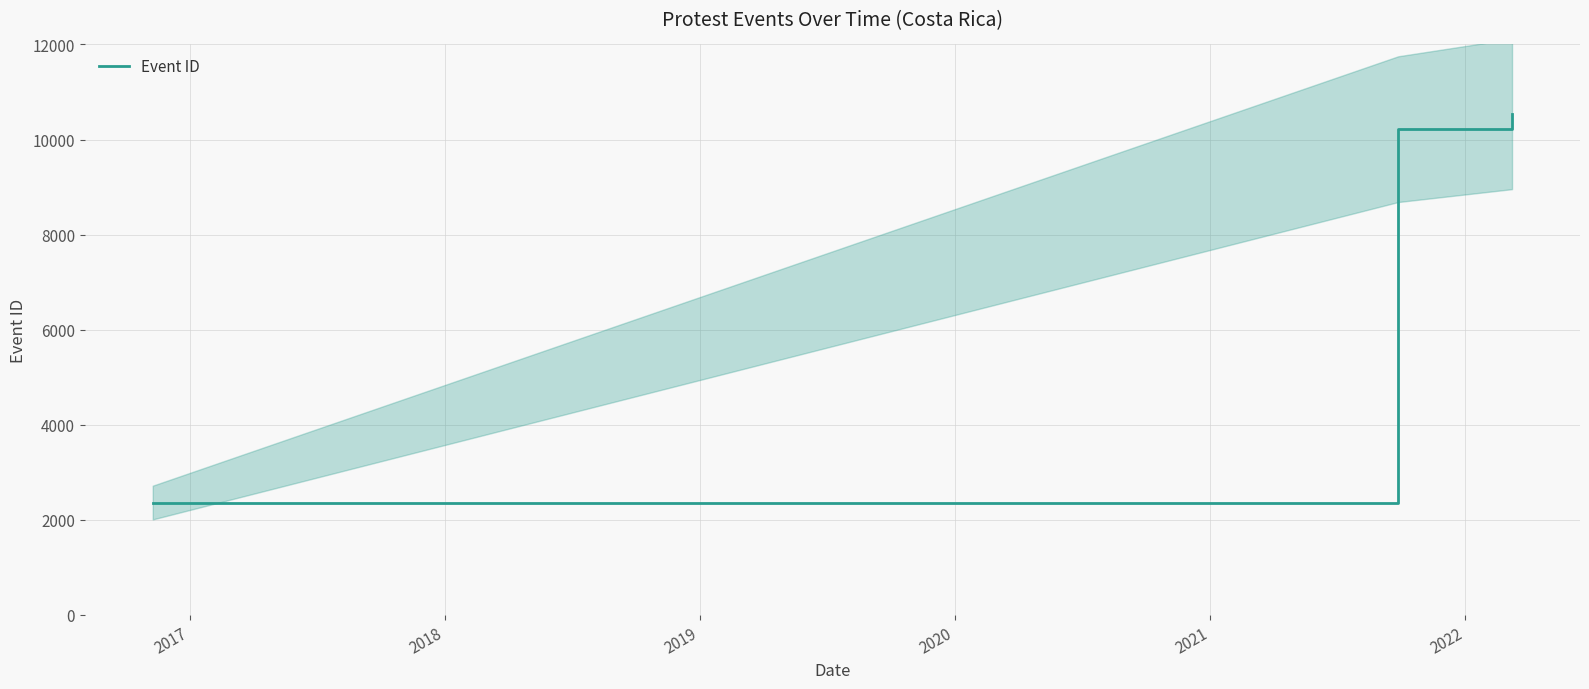

How many lines are shown in the chart?

1